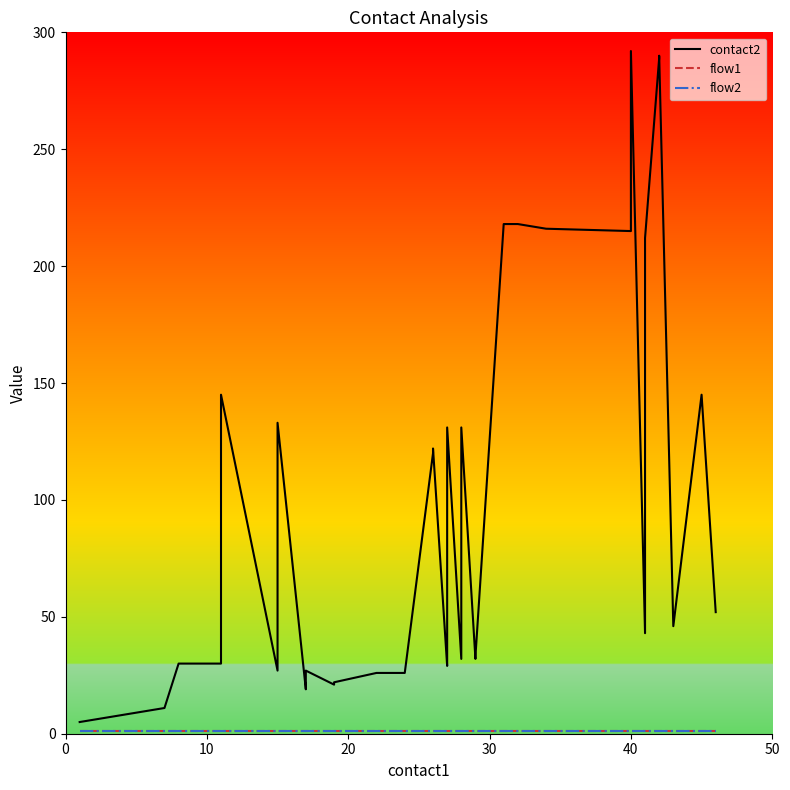

Is it true that flow2 equals 1 at 50?

True